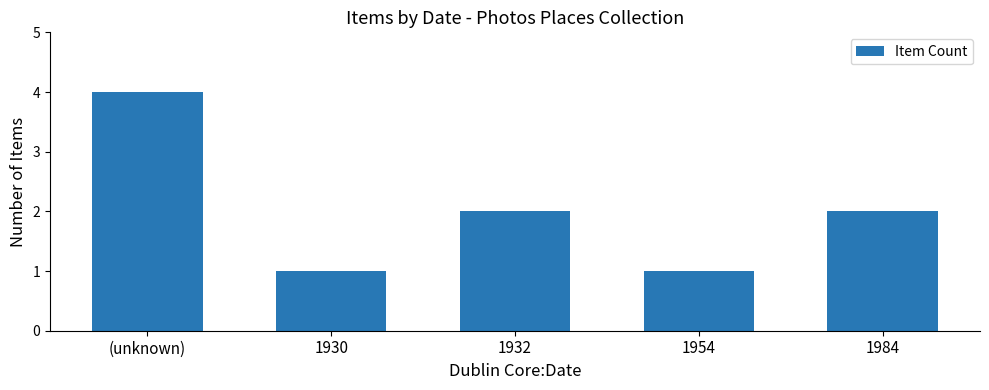

What is the change in value from (unknown) to 1984?

-2